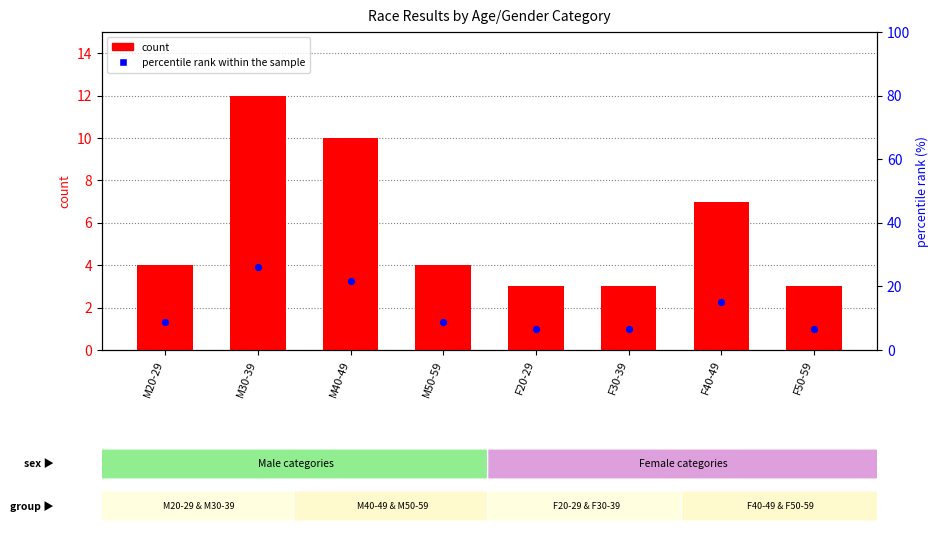

What are all the series names shown in the legend?

count, percentile rank within the sample